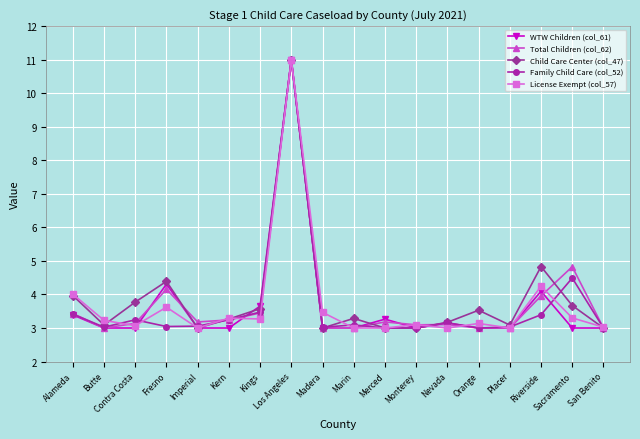

Is this an area chart (filled region under the line)?

No